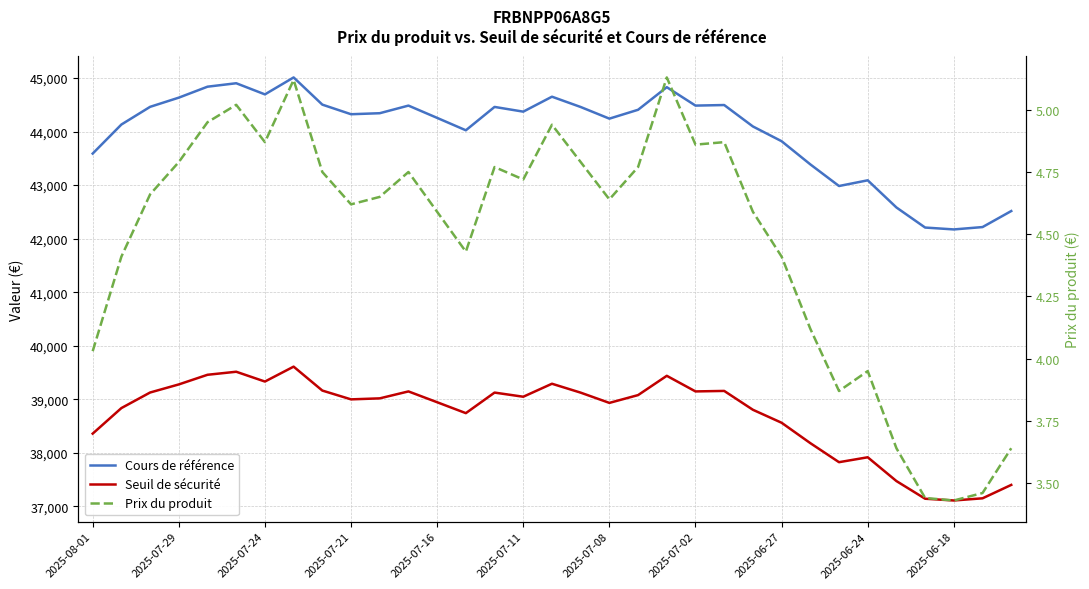

At 14, list the series in order from largest to smallest.

Cours de référence, Seuil de sécurité, Prix du produit